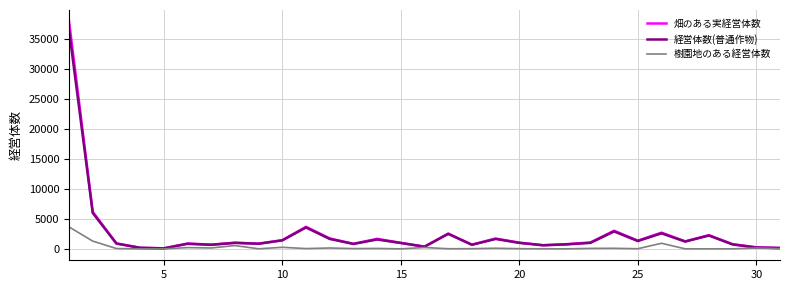

Reading left to right, what are all the values shown in this chart?

畑のある実経営体数: 37888	6177	913	189	96	895	717	1037	877	1453	3683	1748	852	1678	1012	382	2553	710	1726	1046	615	791	1074	3029	1370	2706	1259	2292	789	262	154
経営体数(普通作物): 36442	5987	891	182	95	849	681	1002	862	1425	3566	1658	830	1568	984	369	2501	687	1657	1004	608	758	1004	2906	1311	2594	1223	2225	744	233	148
樹園地のある経営体数: 3661	1300	64	7	3	222	155	558	22	269	58	152	56	81	11	233	30	42	112	41	19	16	87	105	31	941	13	16	18	153	43